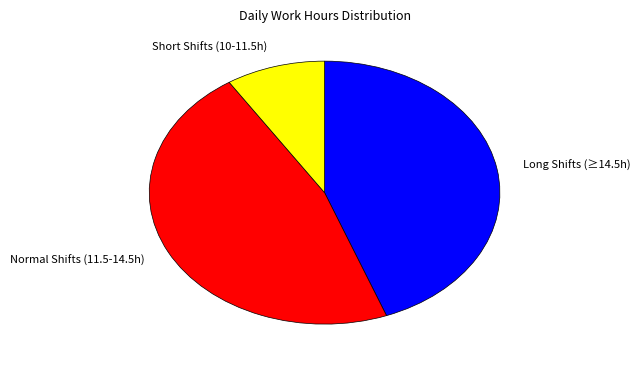

Count the number of slices in the pie.

3